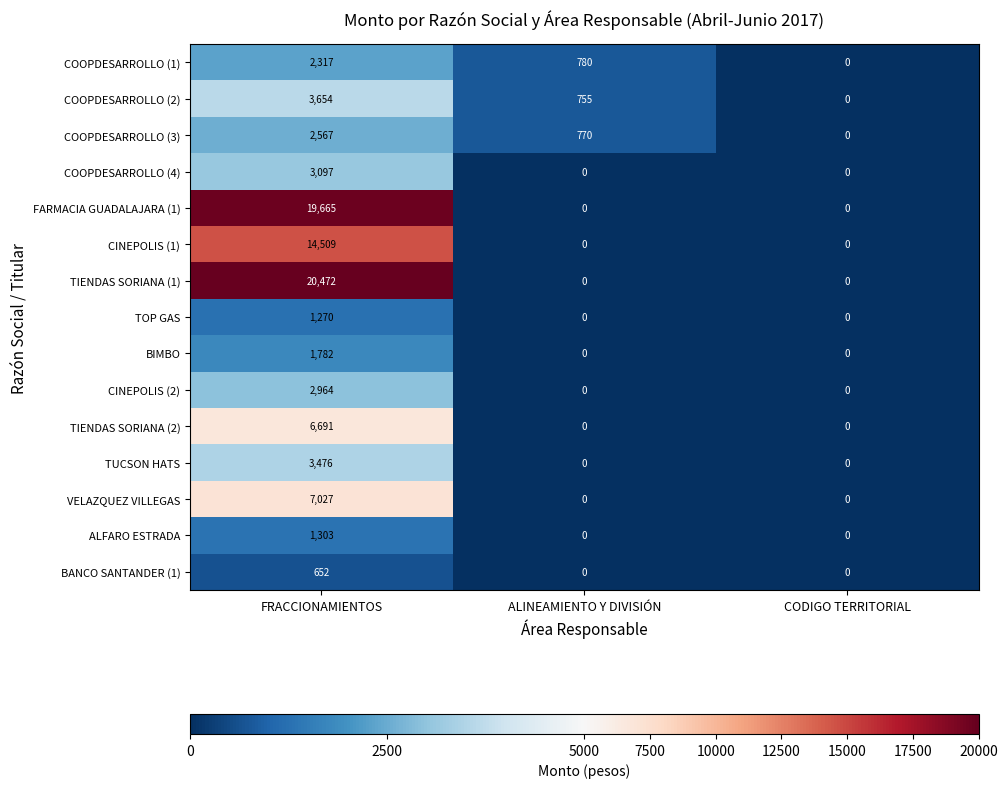

What is the total value across all series at ALINEAMIENTO Y DIVISIÓN?

2305